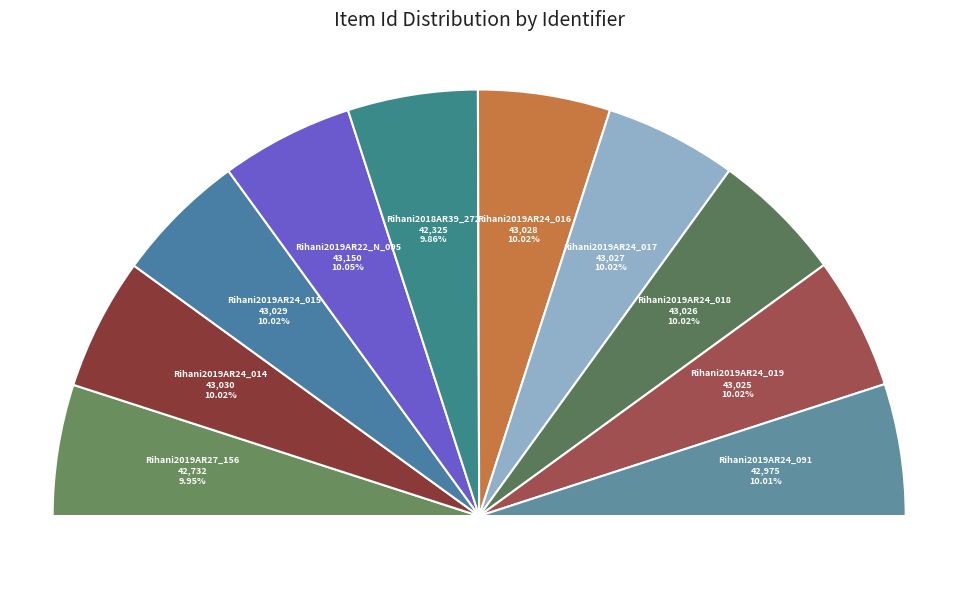

How many segments does this pie chart have?

10